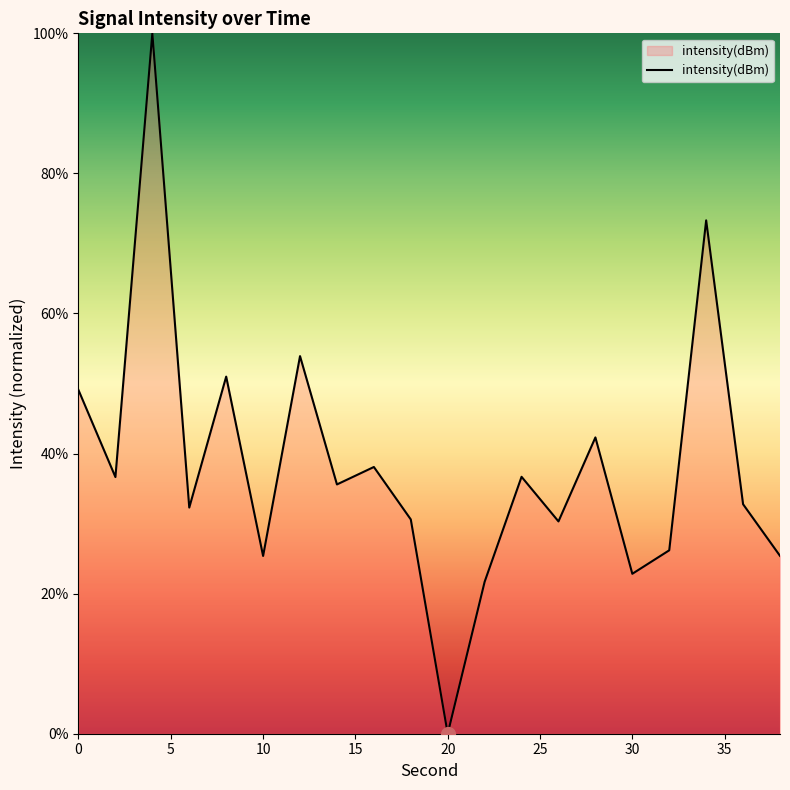

What is the average value?

38.2